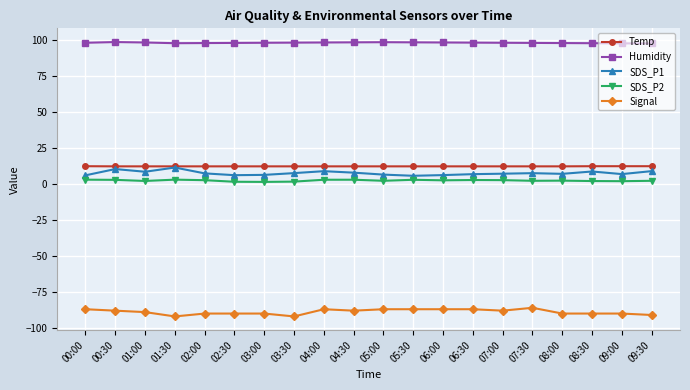

What is the lowest value of the Signal series?

-92.0